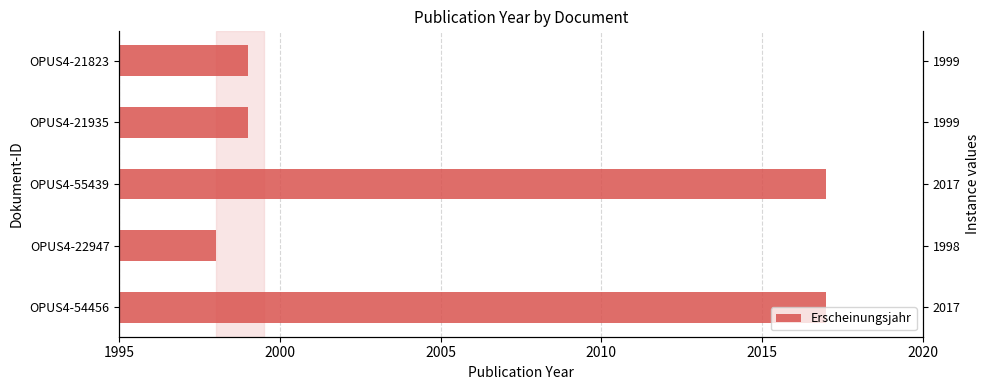

What is the sum of the values at OPUS4-54456 and OPUS4-21823?

4016